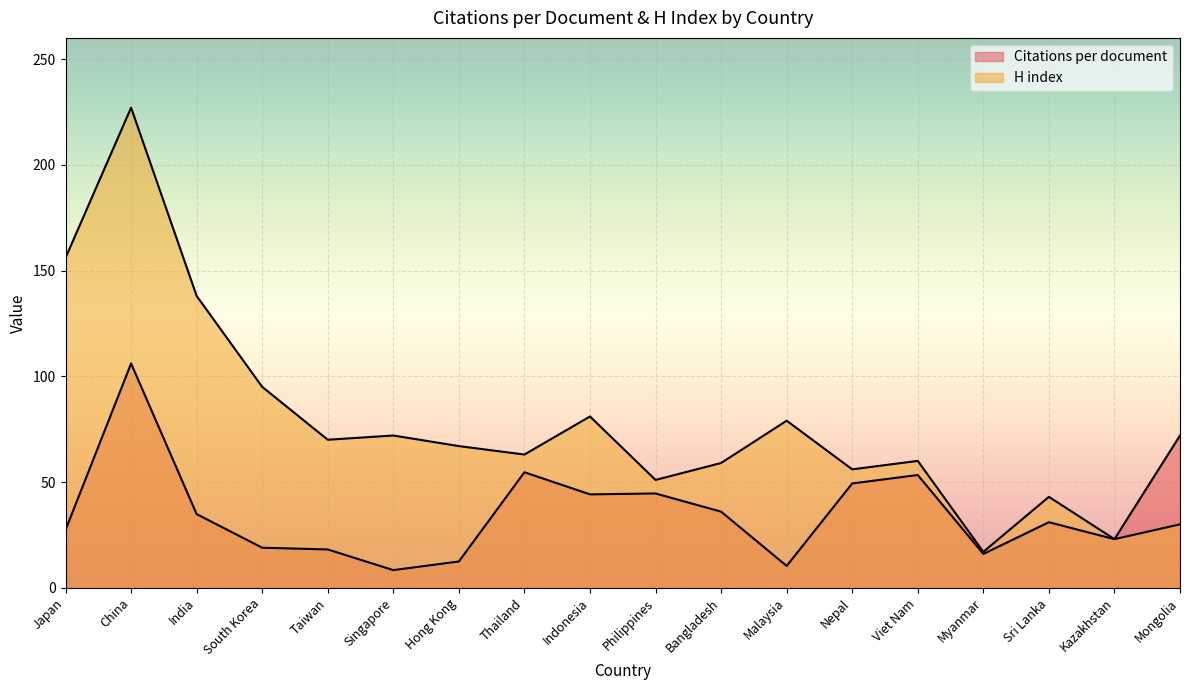

Where does the H index series first go above 67?

Japan